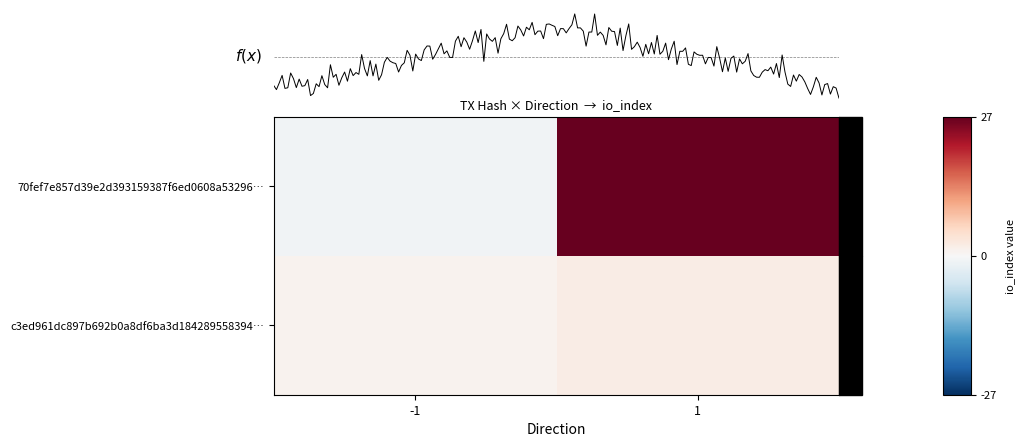

What is the sum of all c3ed961dc897b692b0a8df6ba3d184289558394… values?

3